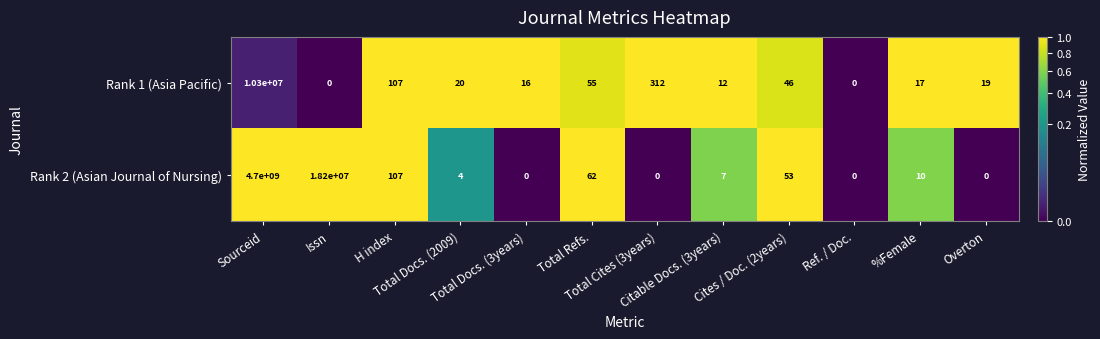

List the series in order of their peak value, lowest first.

Rank 1 (Asia Pacific), Rank 2 (Asian Journal of Nursing)